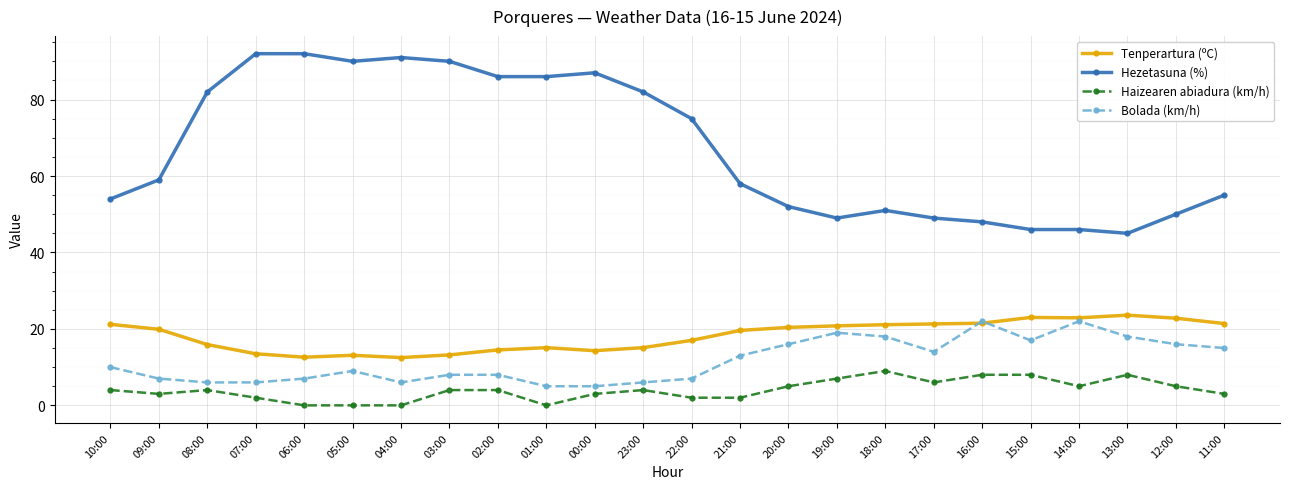

Which series has the largest range (max minus min)?

Hezetasuna (%)